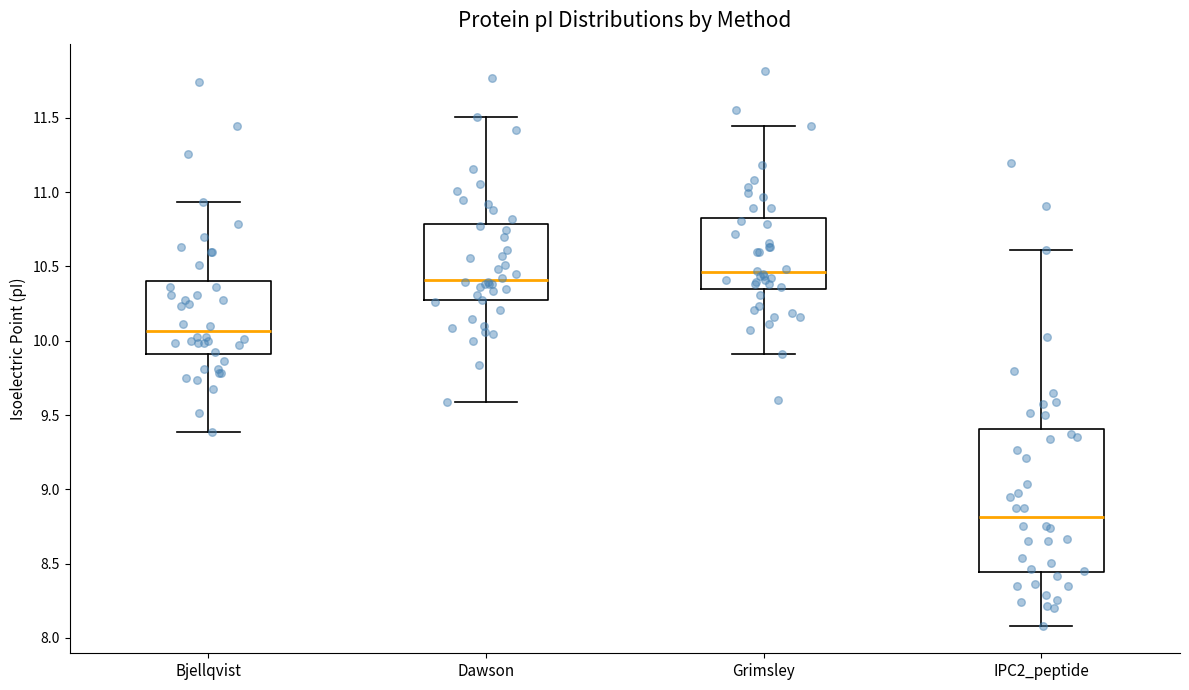

Where is the upper edge of the box for Bjellqvist on the y-axis? The values are not printed on the chart, so give them approximately, as read against the axis.

10.40